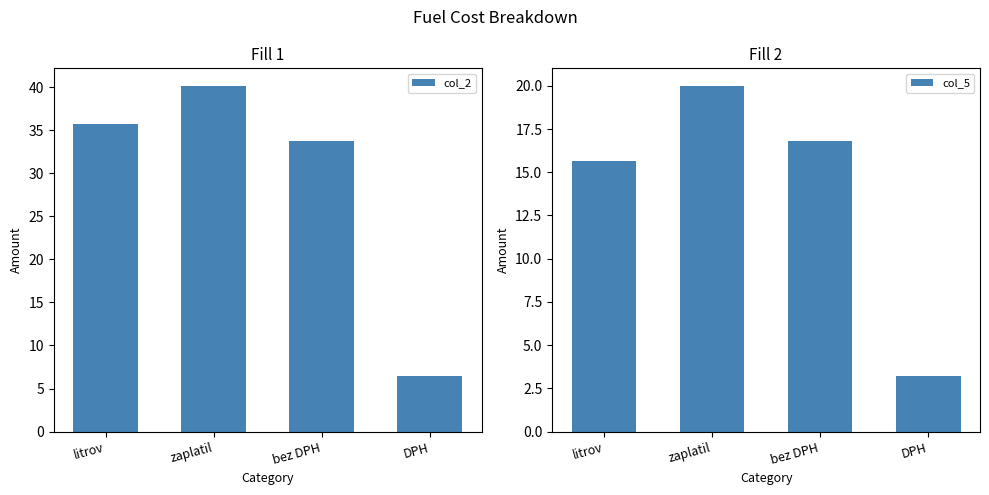

Are the bars grouped side by side (vs. stacked)?

Yes